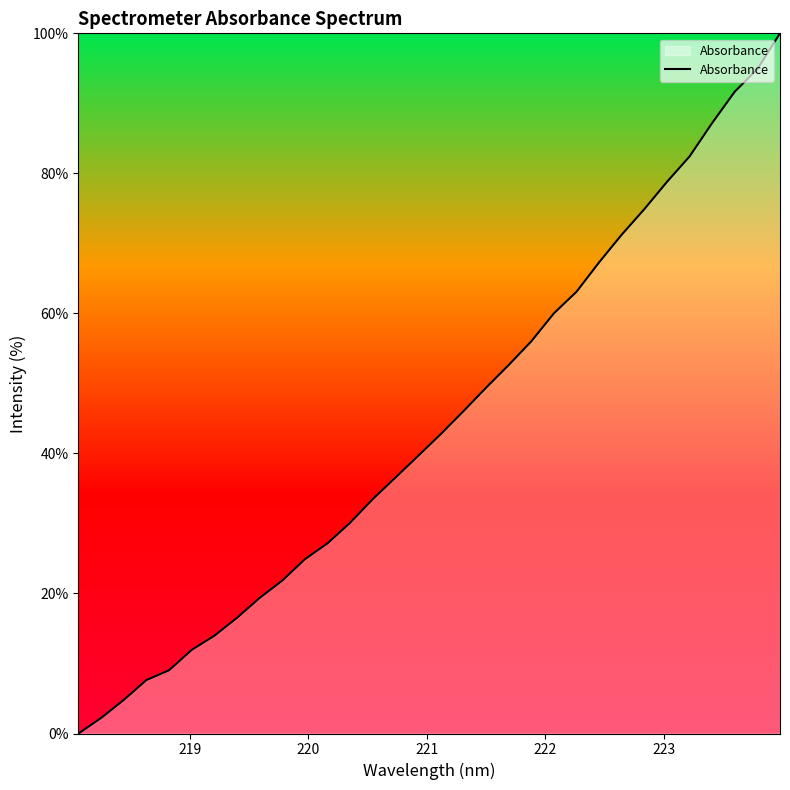

What is the difference between the maximum and second lowest values?

97.8